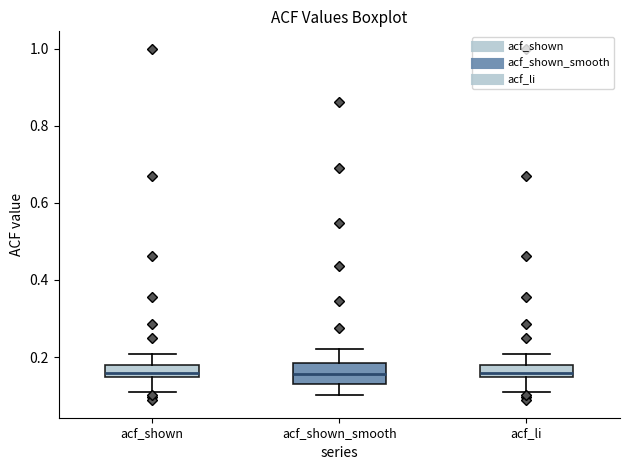

Where does the upper whisker of the box for acf_shown end on the y-axis? The values are not printed on the chart, so give them approximately, as read against the axis.

0.20